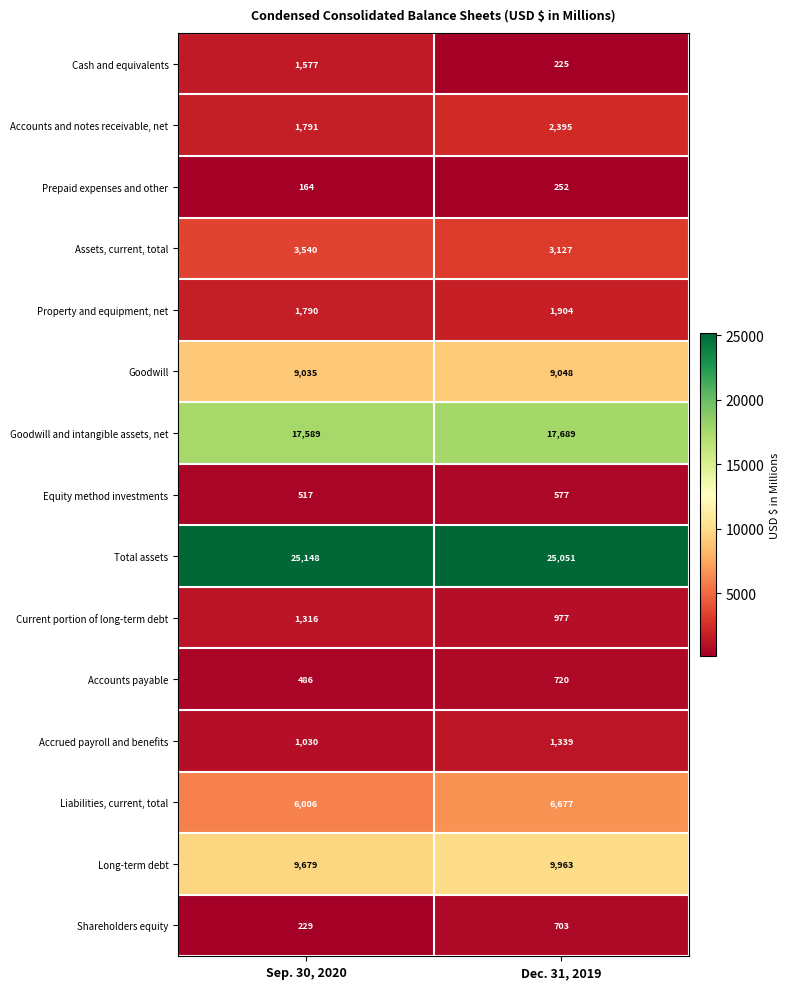

At Dec. 31, 2019, list the series in order from smallest to largest.

Cash and equivalents, Prepaid expenses and other, Equity method investments, Shareholders equity, Accounts payable, Current portion of long-term debt, Accrued payroll and benefits, Property and equipment, net, Accounts and notes receivable, net, Assets, current, total, Liabilities, current, total, Goodwill, Long-term debt, Goodwill and intangible assets, net, Total assets